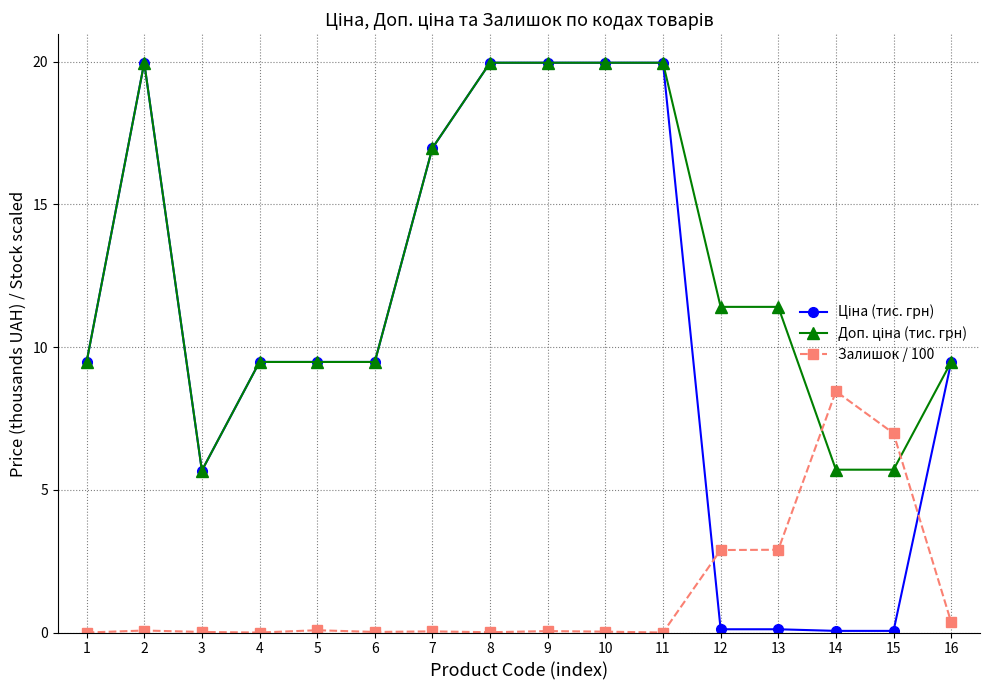

Count the number of data series in this chart.

3